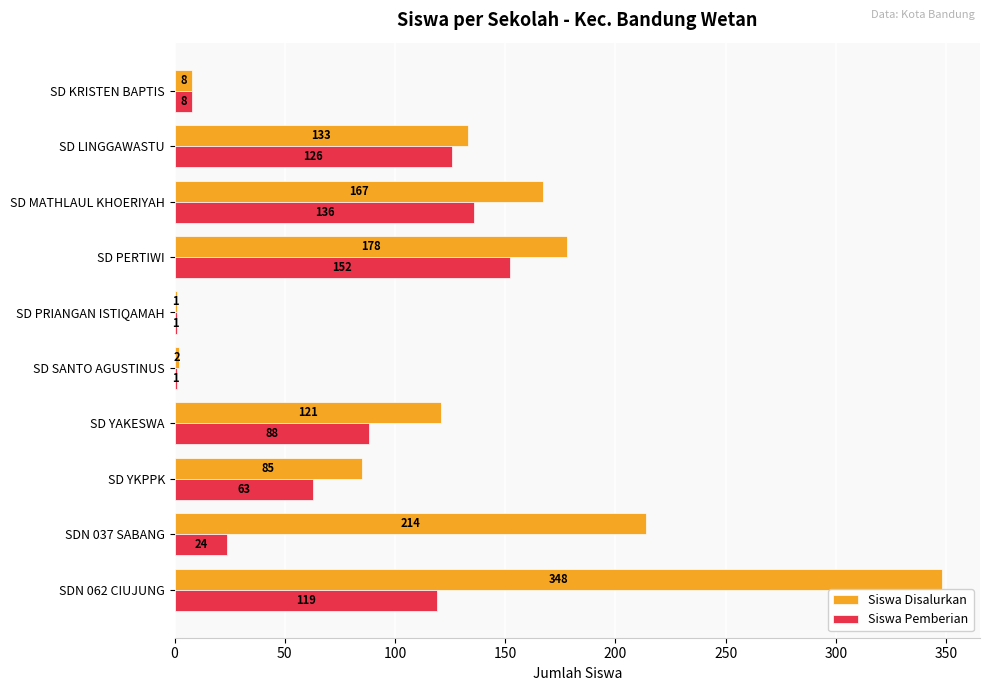

What is the total value across all series at SD KRISTEN BAPTIS?

16